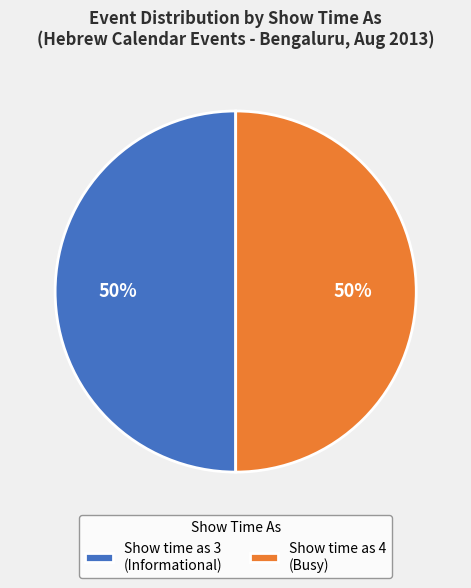

Do Show time as 3 (Informational) and Show time as 4 (Busy) together represent more than half of the pie?

Yes